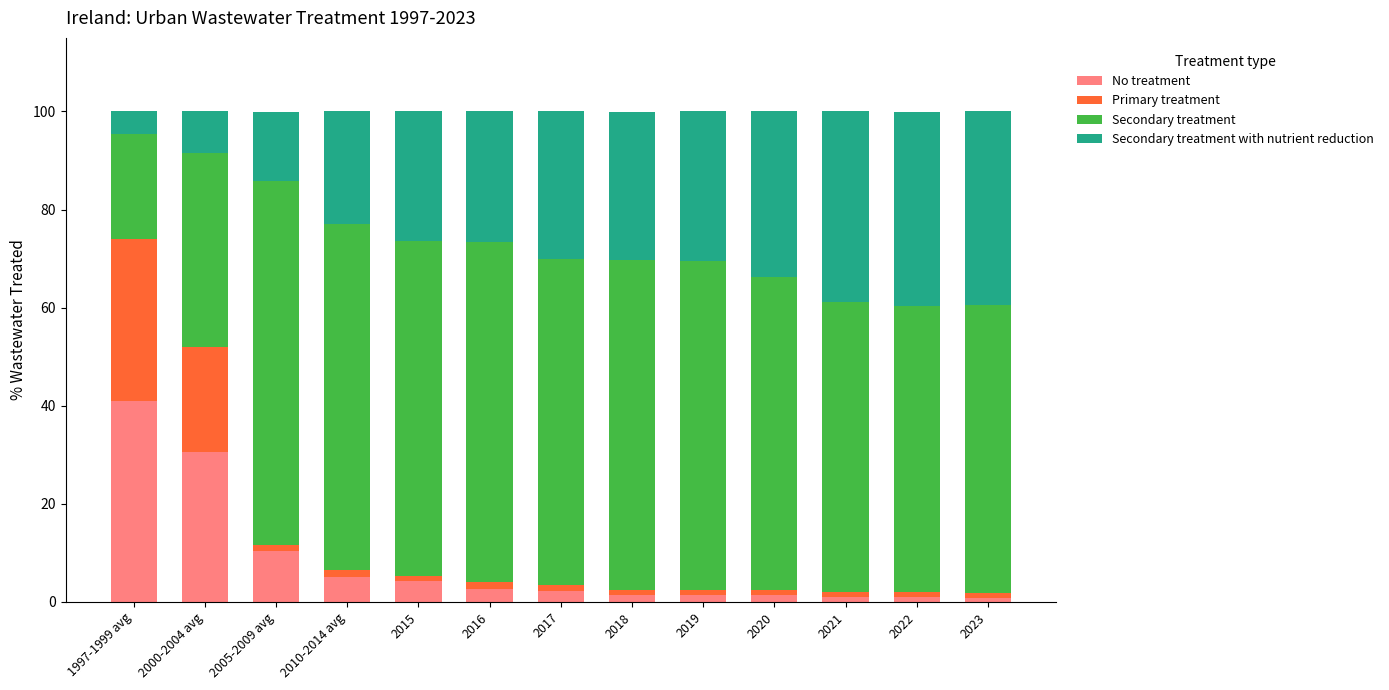

What is the difference between the maximum and minimum values in the No treatment series?

40.1